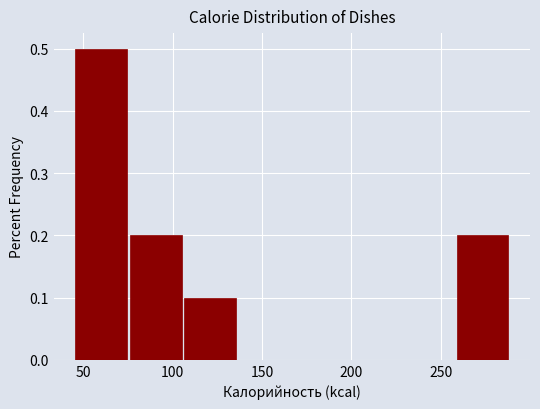

What is the height of the bar covering 260 to 290 on the x-axis? Neither the bar edges nor the heights are printed on the chart, so give them approximately, as read against the axes.

0.2